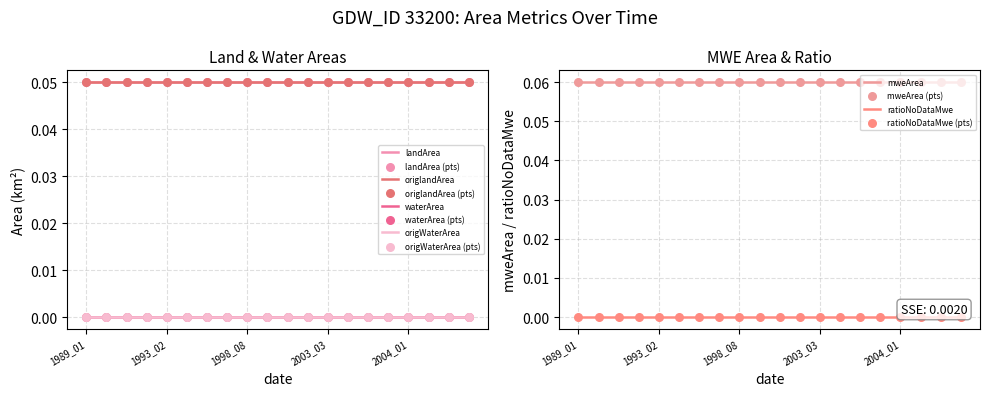

Which series has the widest spread of Y values?

landArea